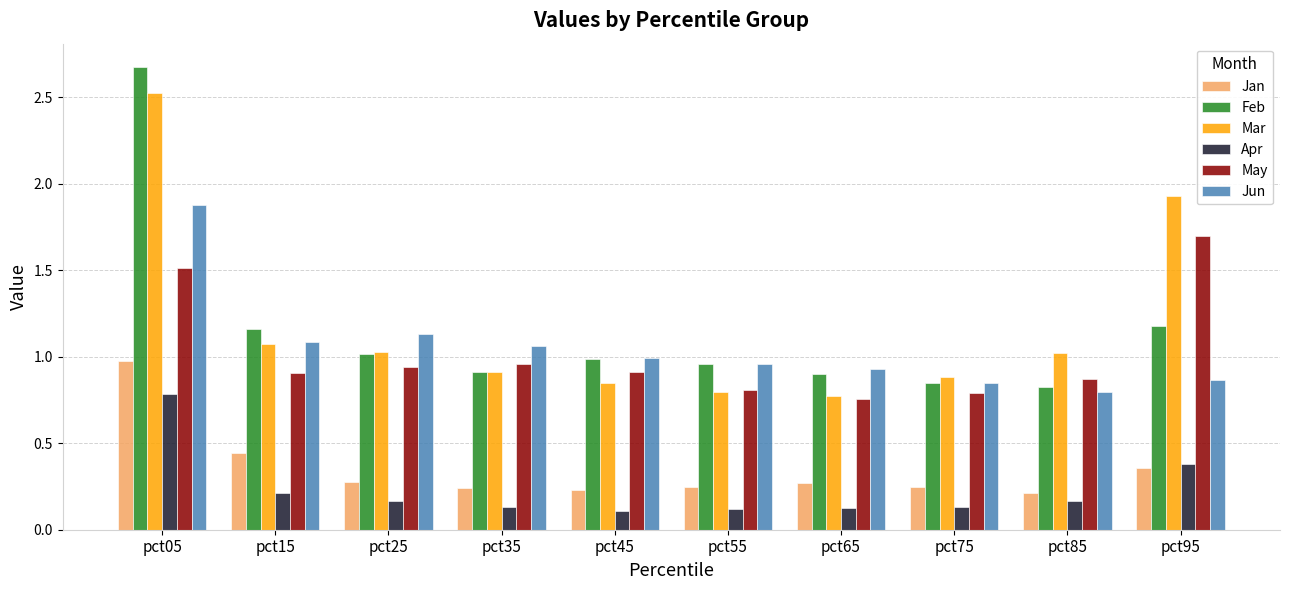

List the series in order of their peak value, lowest first.

Apr, Jan, May, Jun, Mar, Feb